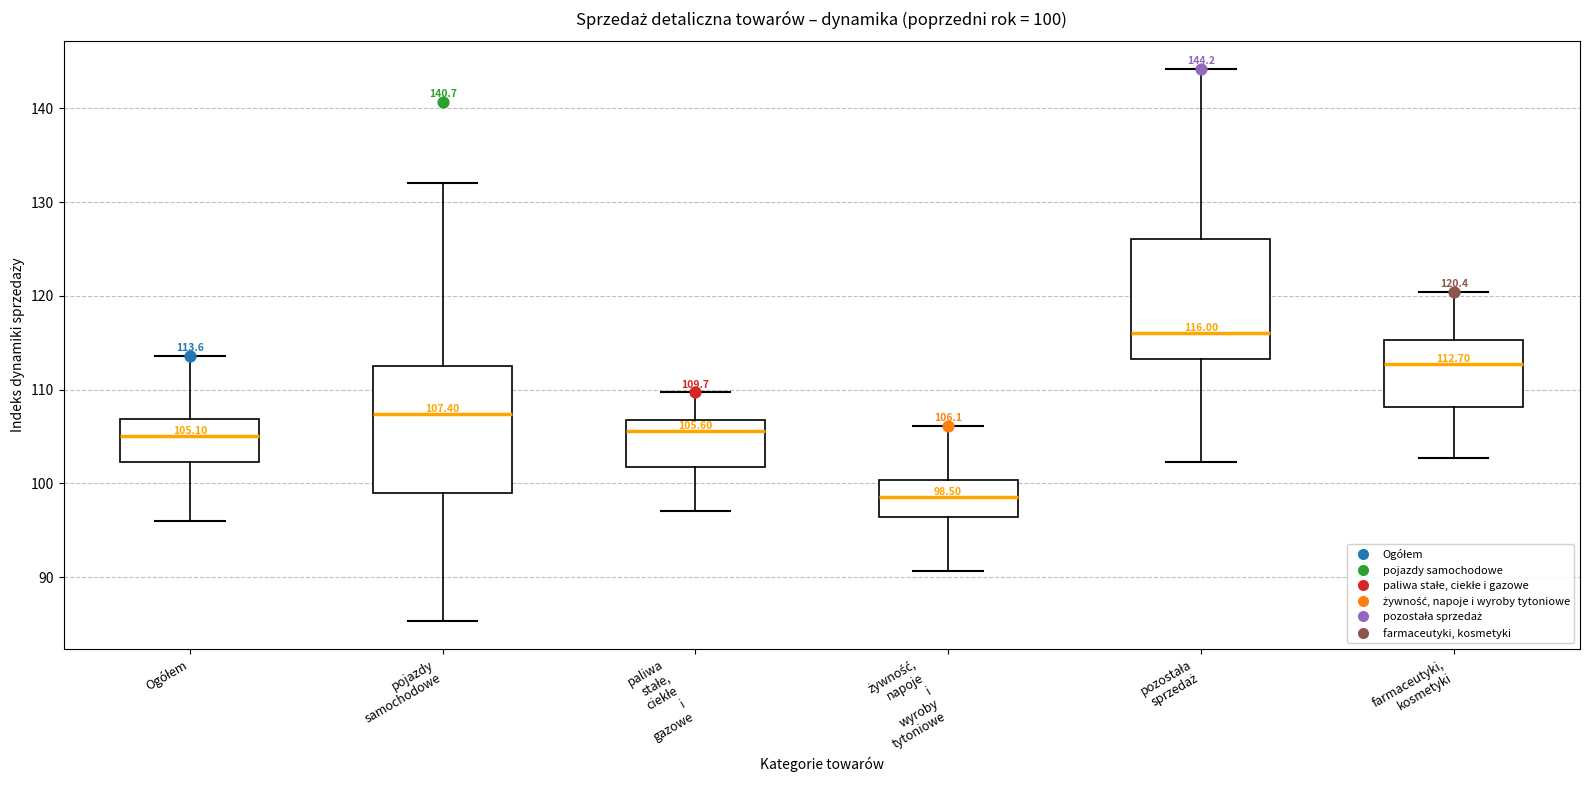

Which box's median line is the lowest?

żywność, napoje i wyroby tytoniowe